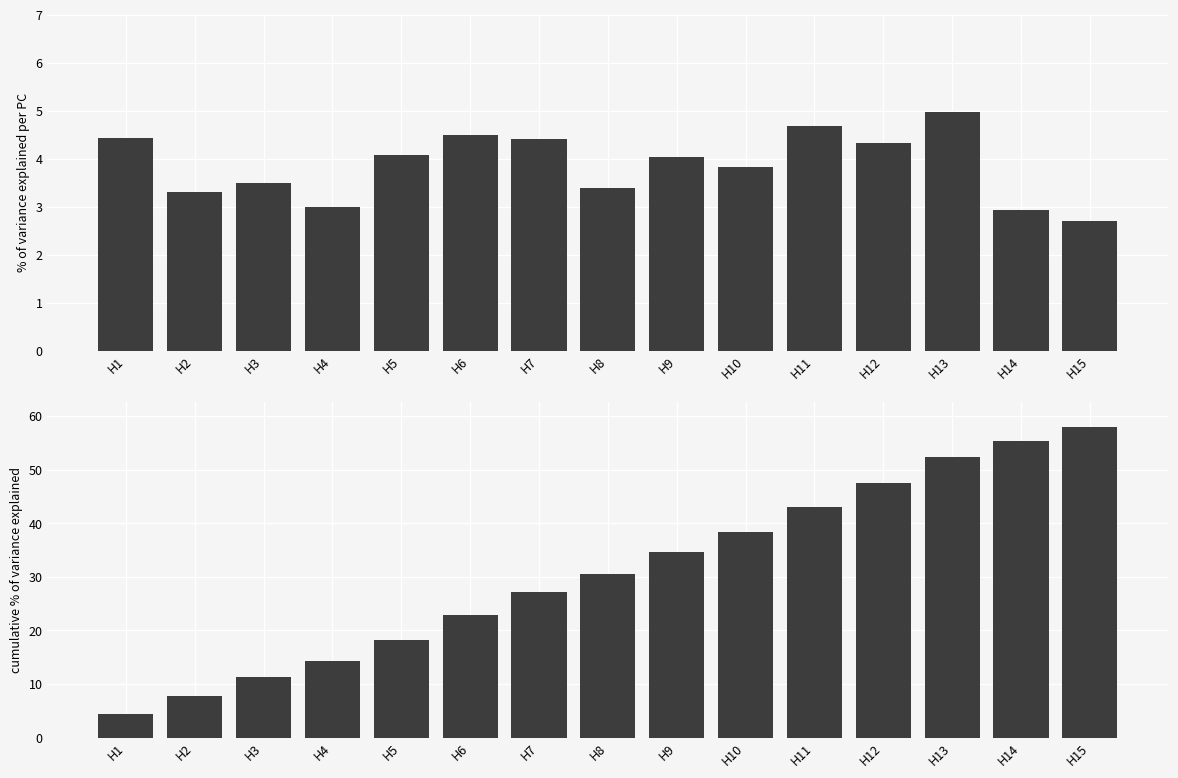

At which category is the sum across all series the highest?

H15